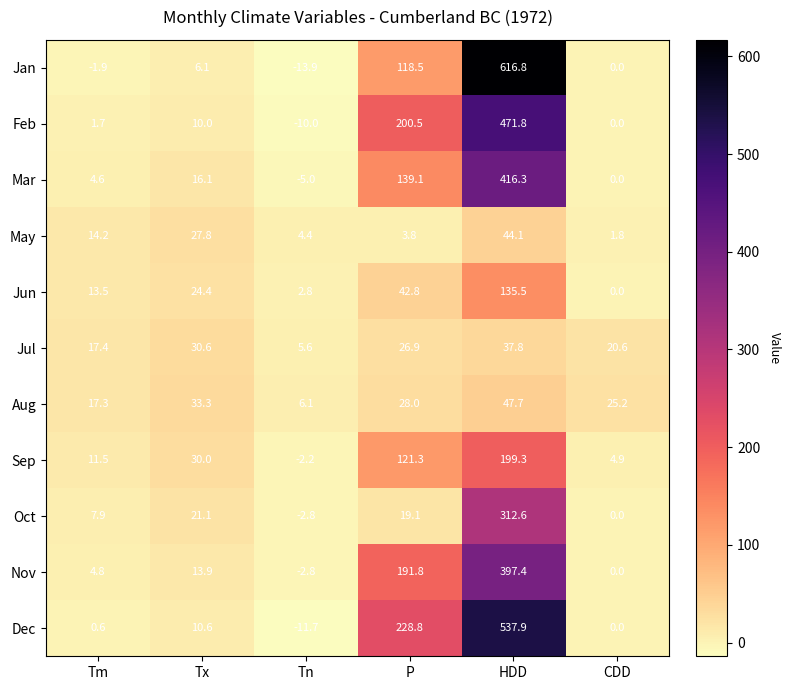

What is the difference between the second highest and second lowest values in the Jul series?

13.2